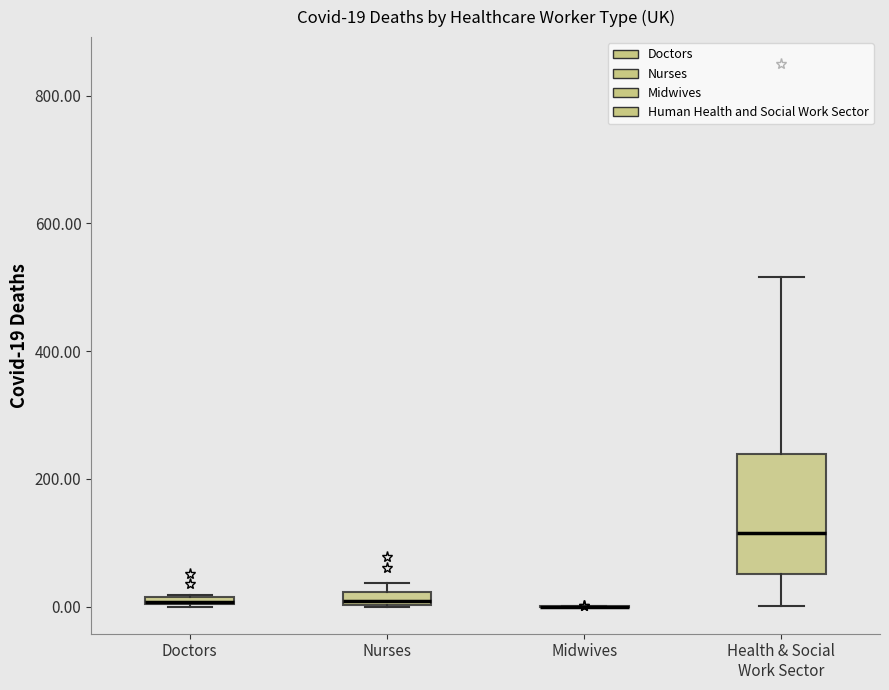

Comparing the boxes themselves (not the whiskers), which one is the tallest?

Health & Social Work Sector